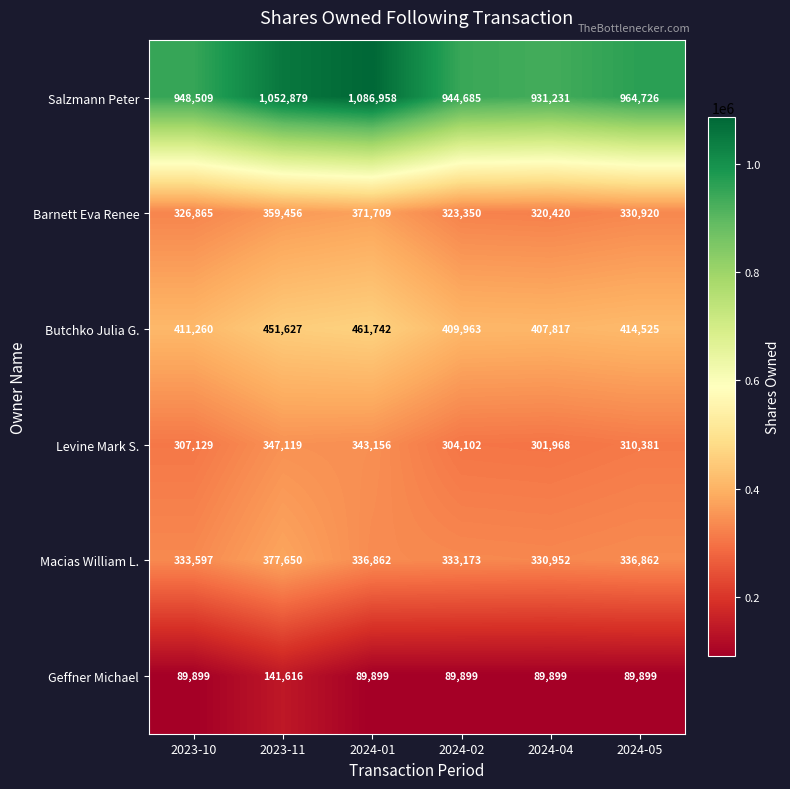

At which category is the sum across all series the highest?

2023-11